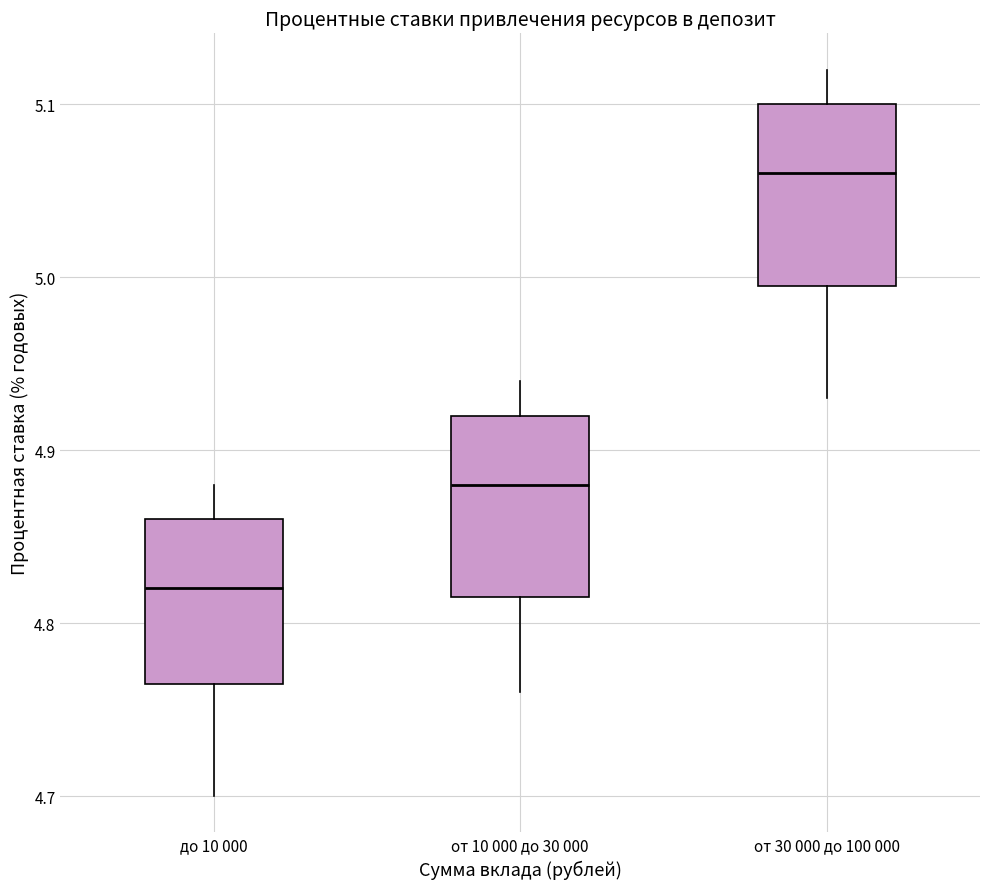

Where does the median line of the box for до 10 000 sit on the y-axis? The values are not printed on the chart, so give them approximately, as read against the axis.

4.82